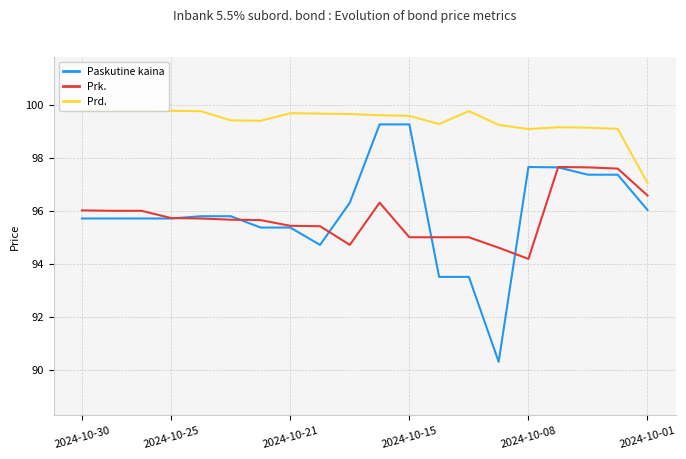

At which label does Prk. first exceed 95?

2024-10-30